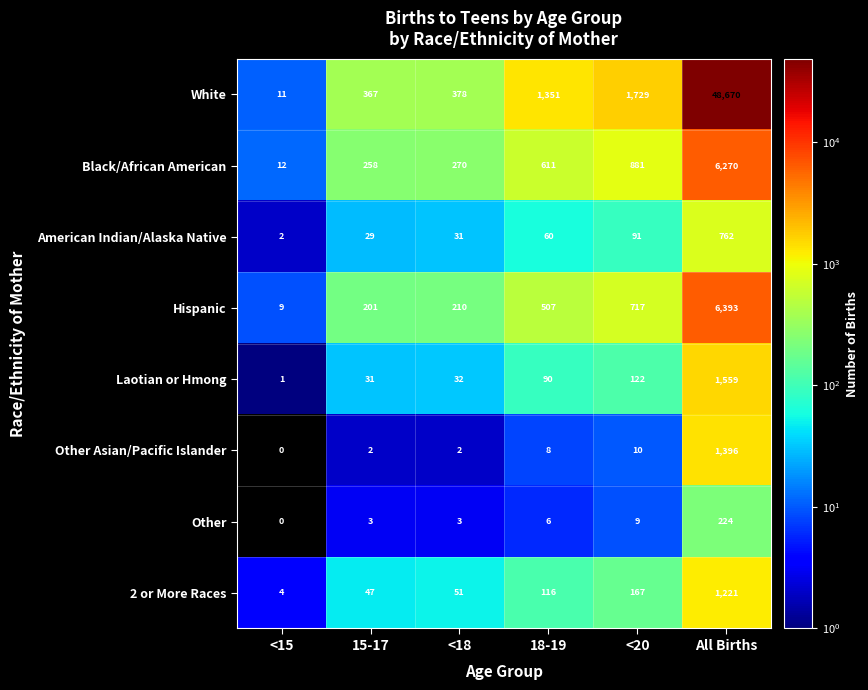

What is the difference between the maximum and minimum values in the Hispanic series?

6384